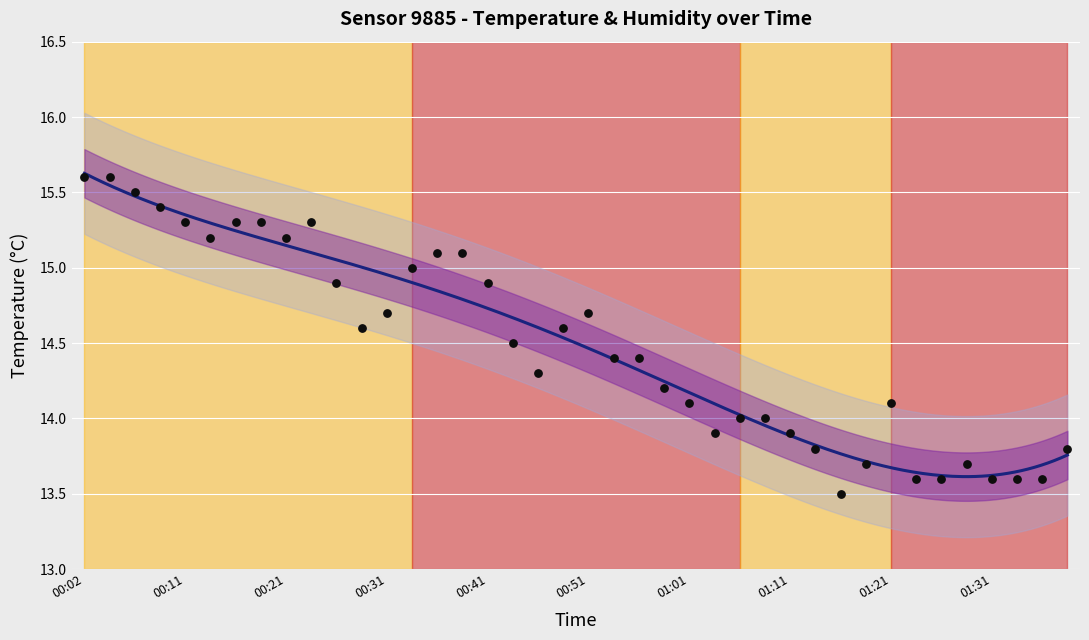

What is the ratio of the value at 00:14 to the value at 01:26?

1.1